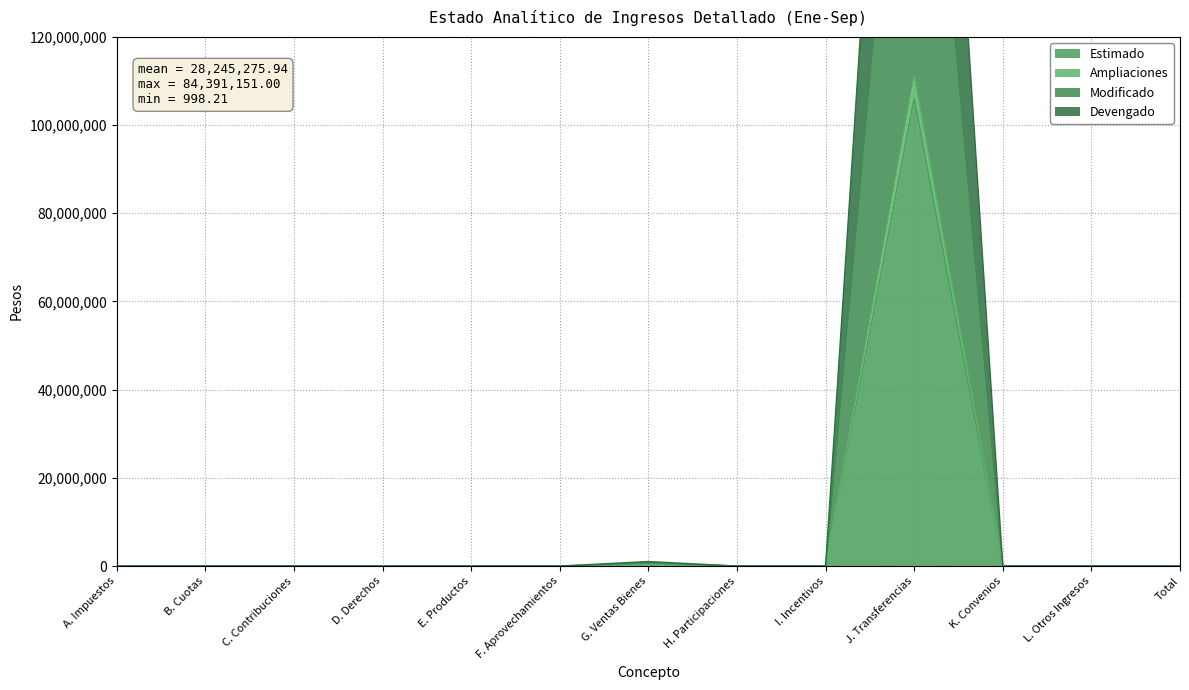

What is the sum of all Ampliaciones values?

111574835.8